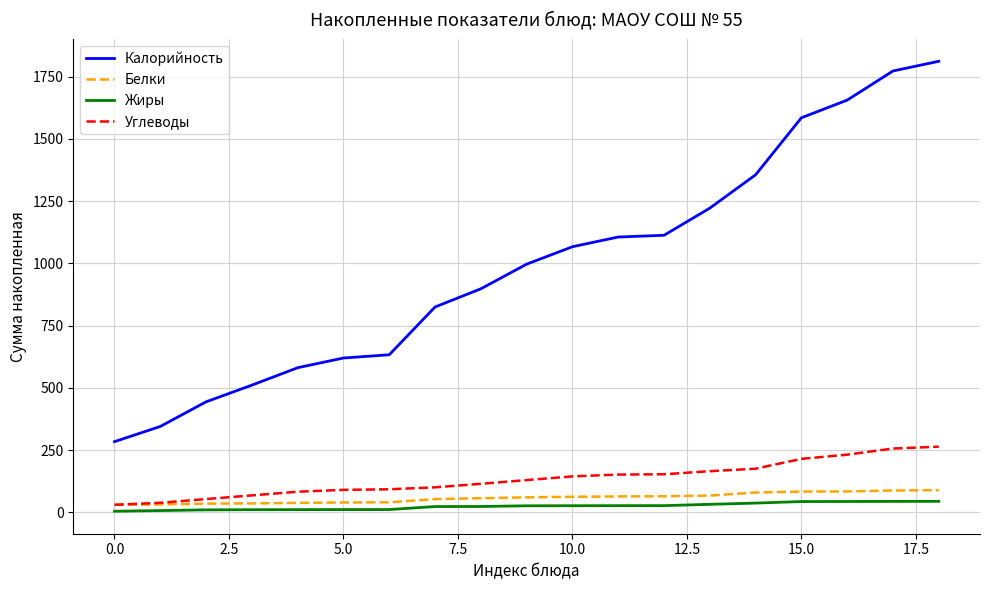

What is the maximum value shown in the chart?

1812.0